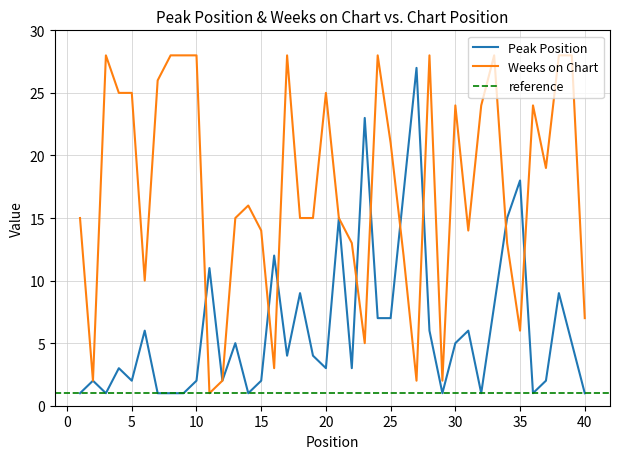

Reading left to right, list all the values displayed in this chart.

Peak Position: 1	2	1	3	2	6	1	1	1	2	11	2	5	1	2	12	4	9	4	3	15	3	23	7	7	17	27	6	1	5	6	1	8	15	18	1	2	9	5	1
Weeks on Chart: 15	2	28	25	25	10	26	28	28	28	1	2	15	16	14	3	28	15	15	25	15	13	5	28	21	12	2	28	2	24	14	24	28	13	6	24	19	28	28	7